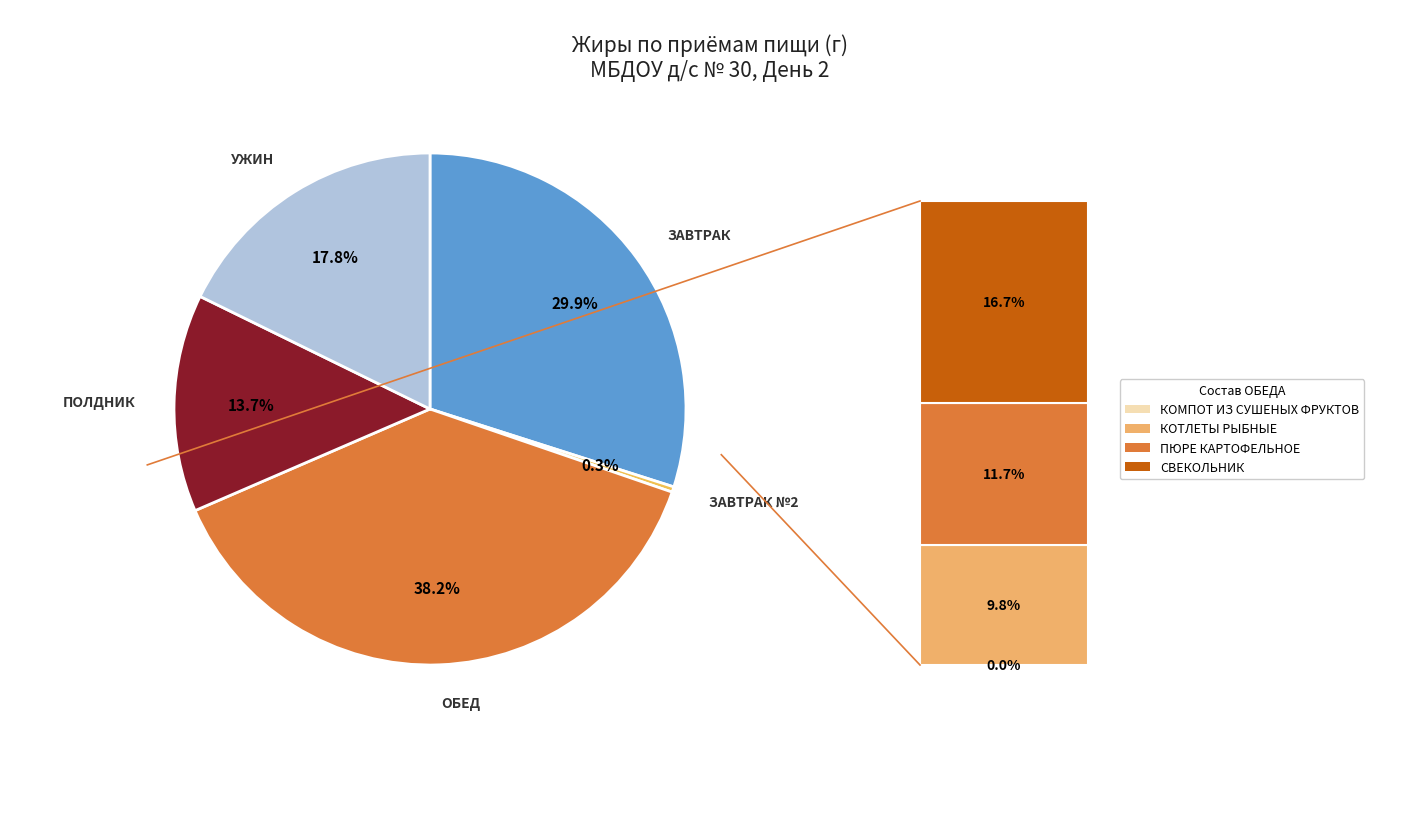

Does any single category account for the majority?

No